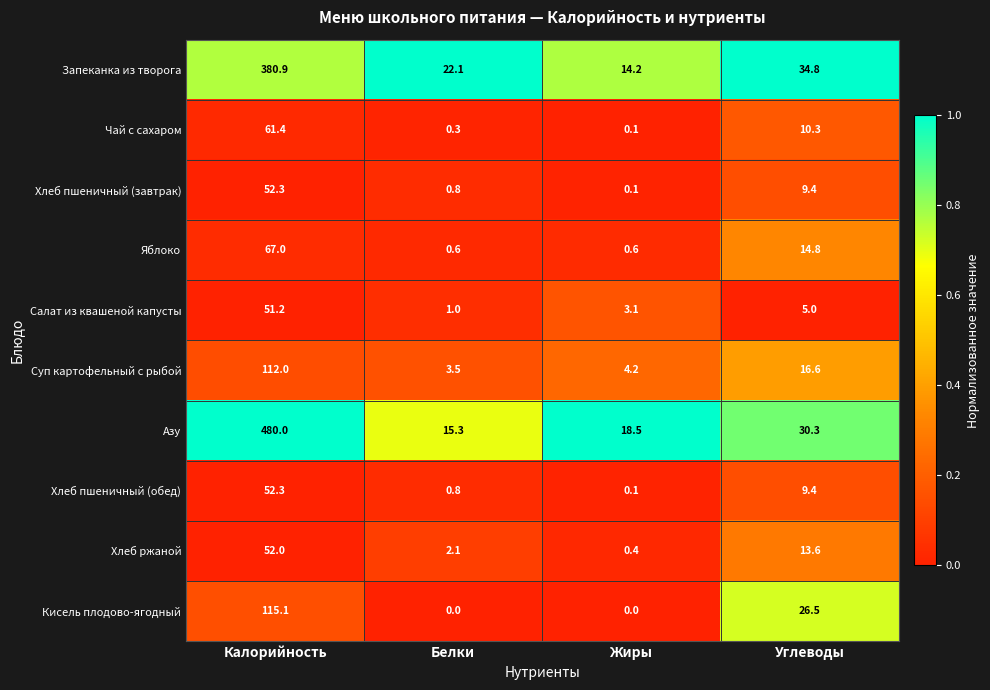

The value of Салат из квашеной капусты at Жиры is 3.1. True or false?

True